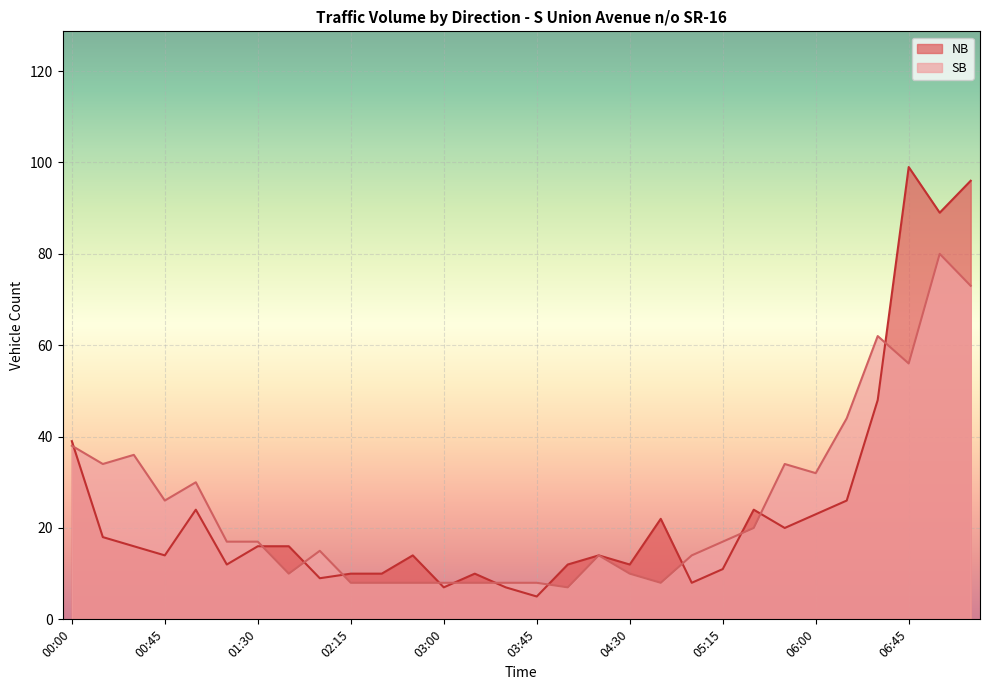

Which series ends up on top after the final intersection of NB and SB?

NB